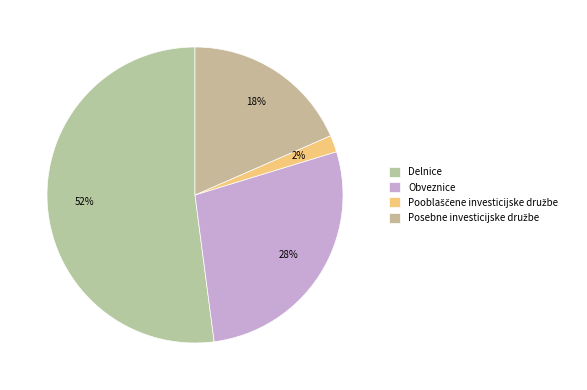

Is there any slice that represents more than half of the pie?

Yes